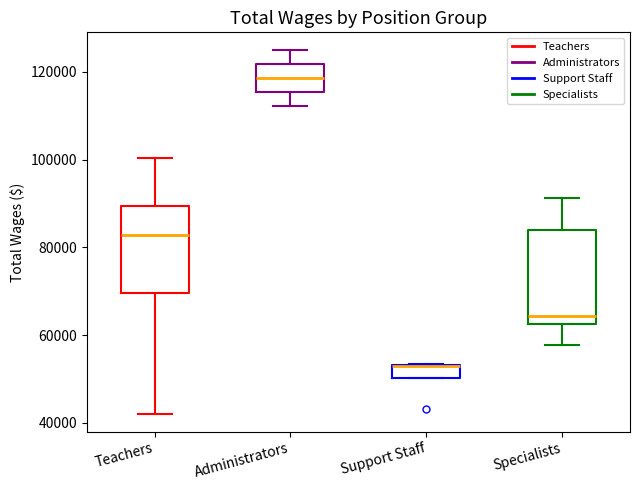

Where does the upper whisker of the box for Teachers end on the y-axis? The values are not printed on the chart, so give them approximately, as read against the axis.

100000